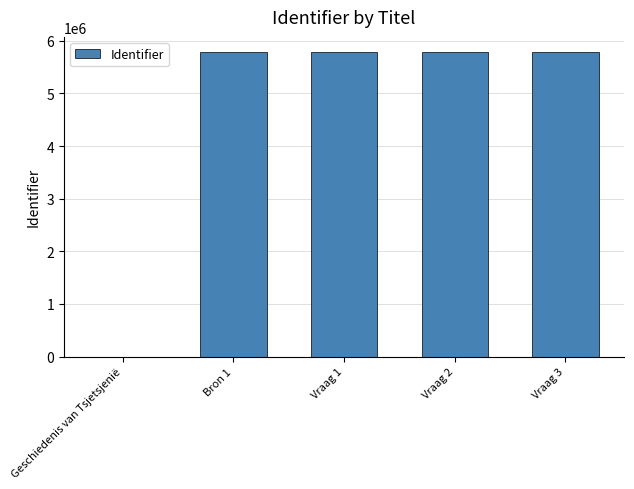

What is the maximum value shown in the chart?

5786516